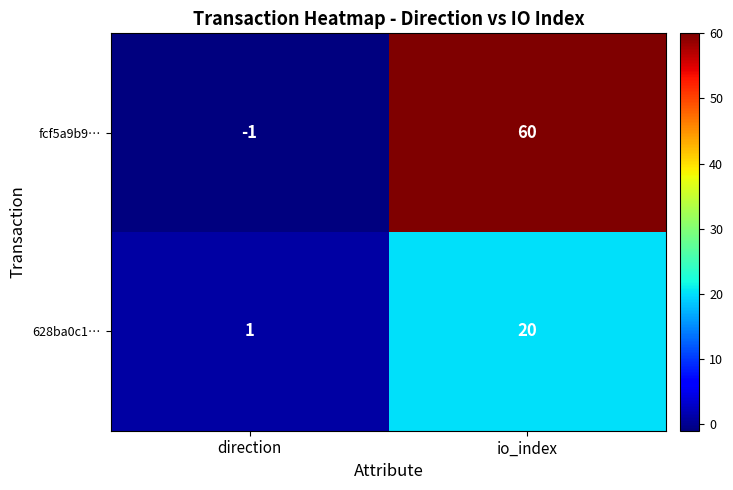

What is the difference between the fcf5a9b9… values at io_index and direction?

61